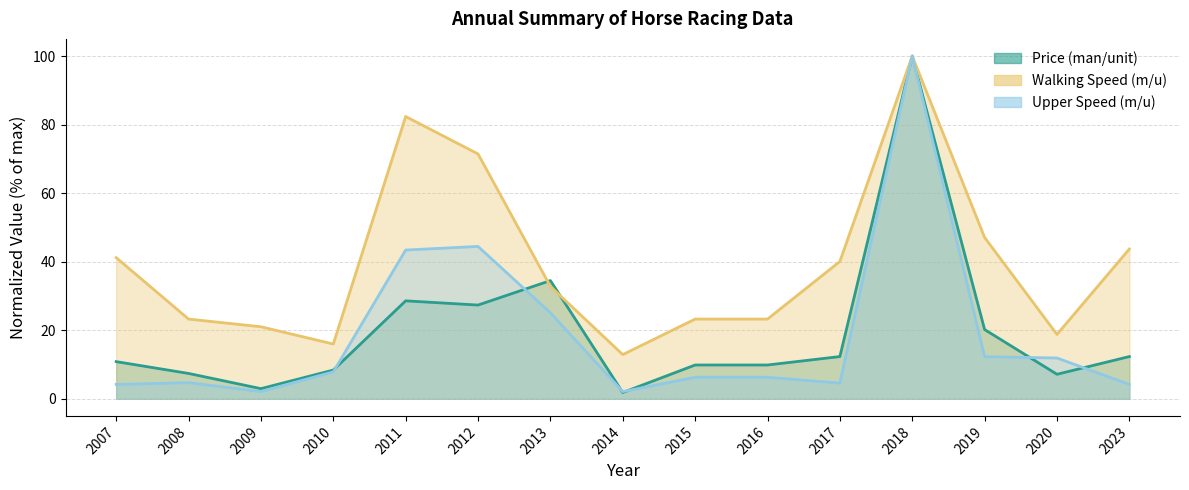

What value does the Price (man/unit) series have at 2023?

12.3